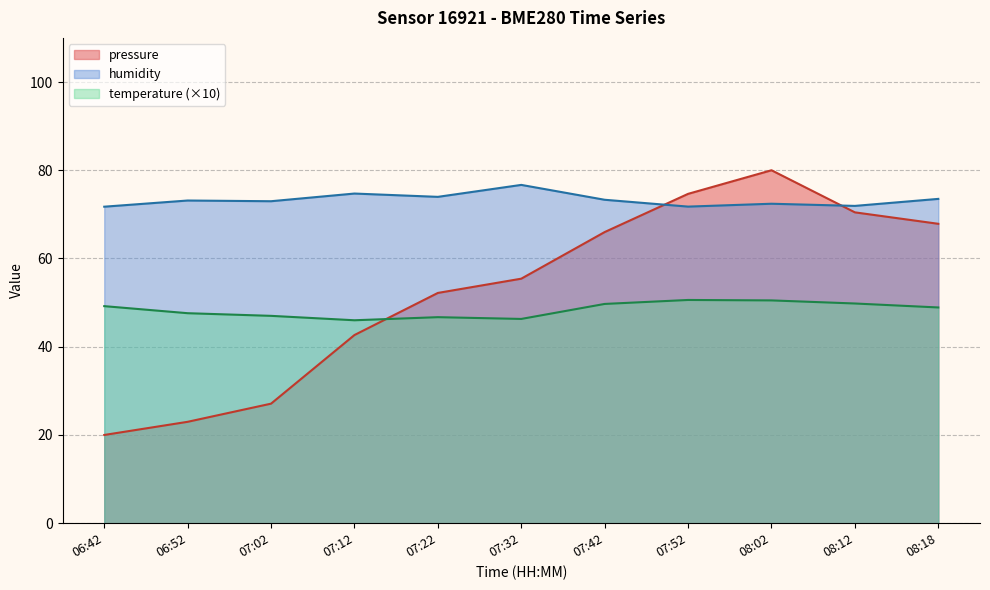

True or false: humidity and temperature cross at least once.

False